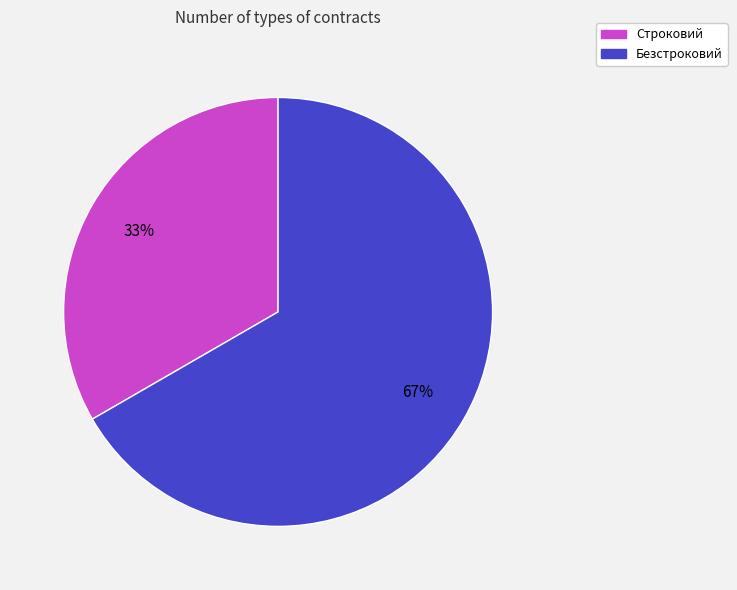

Between Строковий and Безстроковий, which is larger?

Безстроковий